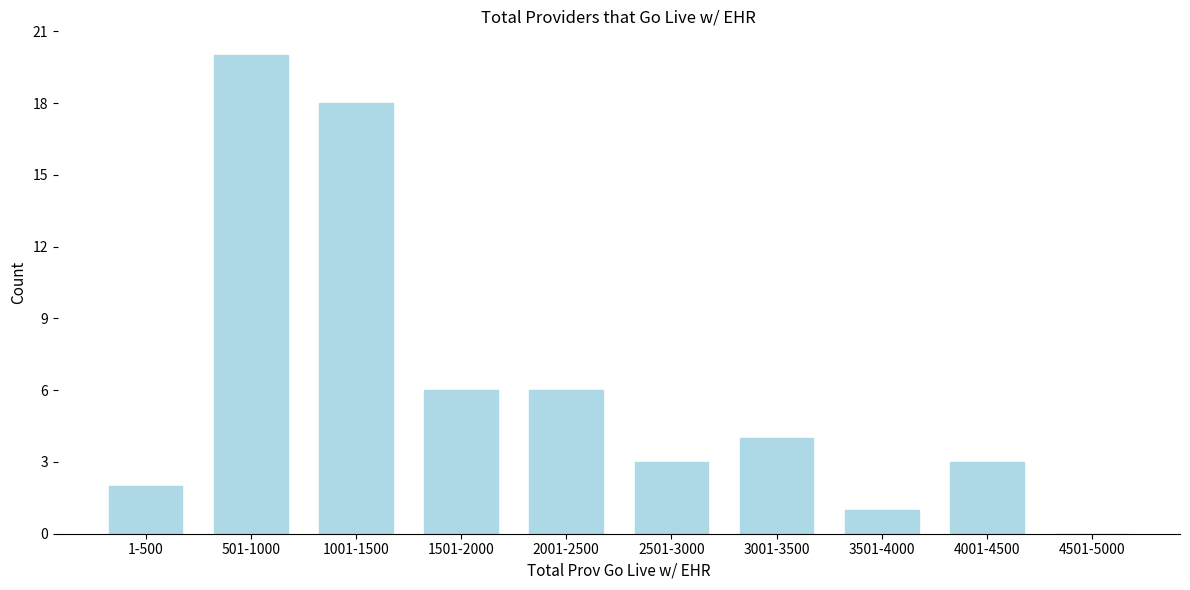

Reading left to right, what are all the values shown in this chart?

1-500=2	501-1000=20	1001-1500=18	1501-2000=6	2001-2500=6	2501-3000=3	3001-3500=4	3501-4000=1	4001-4500=3	4501-5000=0